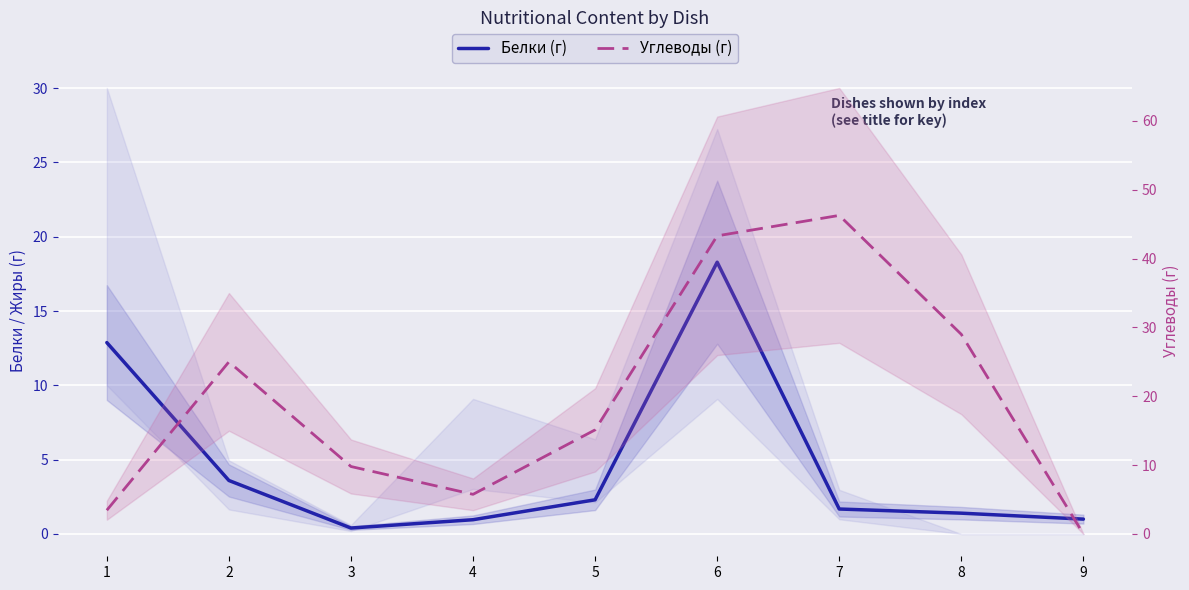

How many lines are shown in the chart?

2